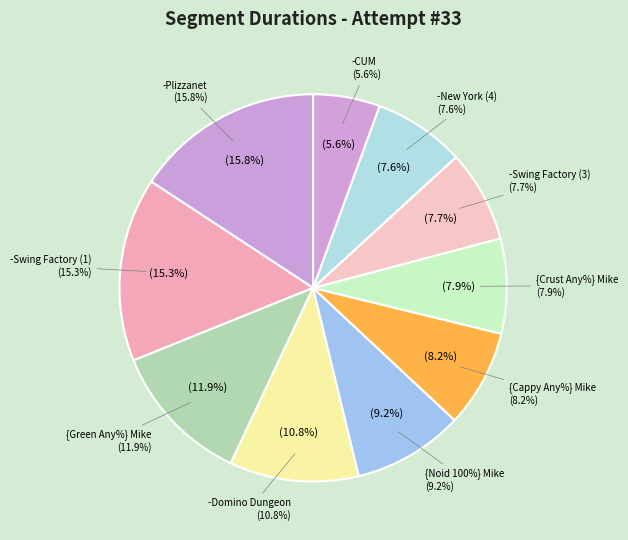

Is the sum of -New York (4) and {Crust Any%} Mike greater than half?

No